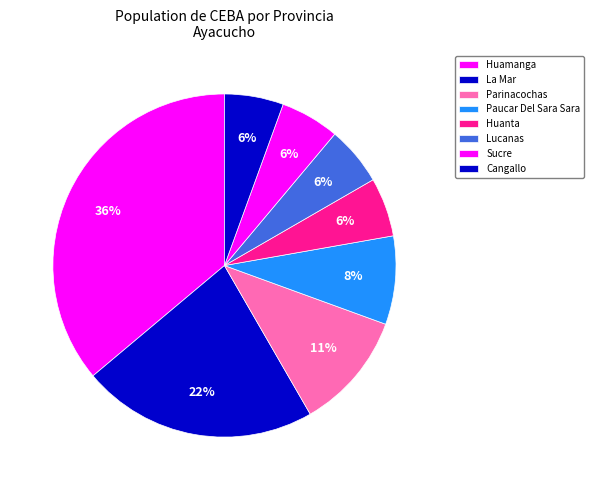

How many slices are in this pie chart?

8